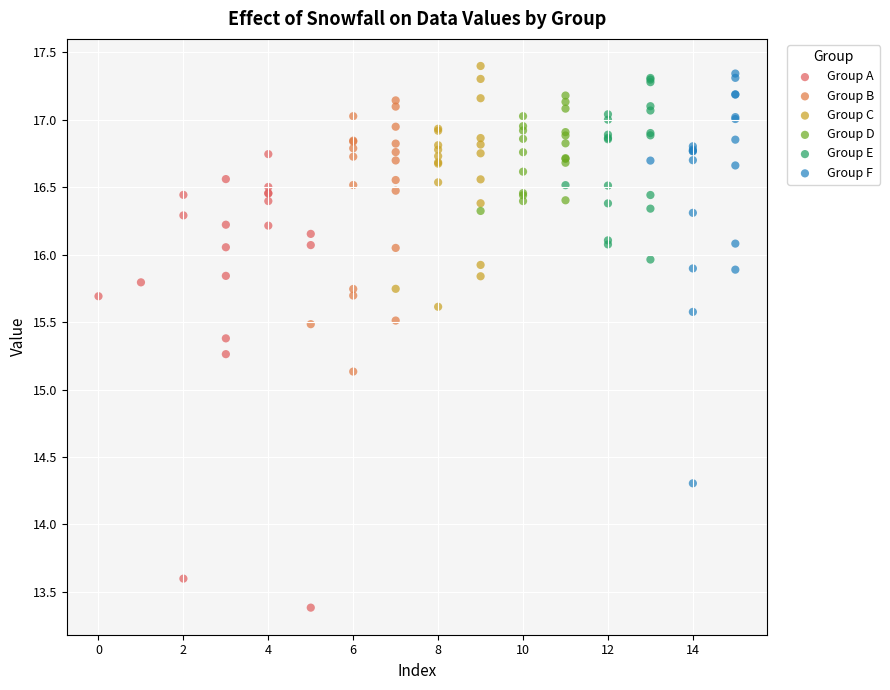

Which series reaches the minimum Y coordinate?

Group A